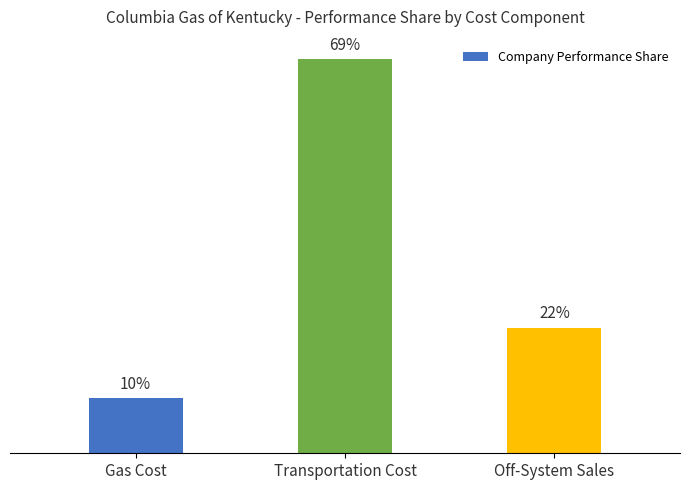

How many data points does each series have?

3